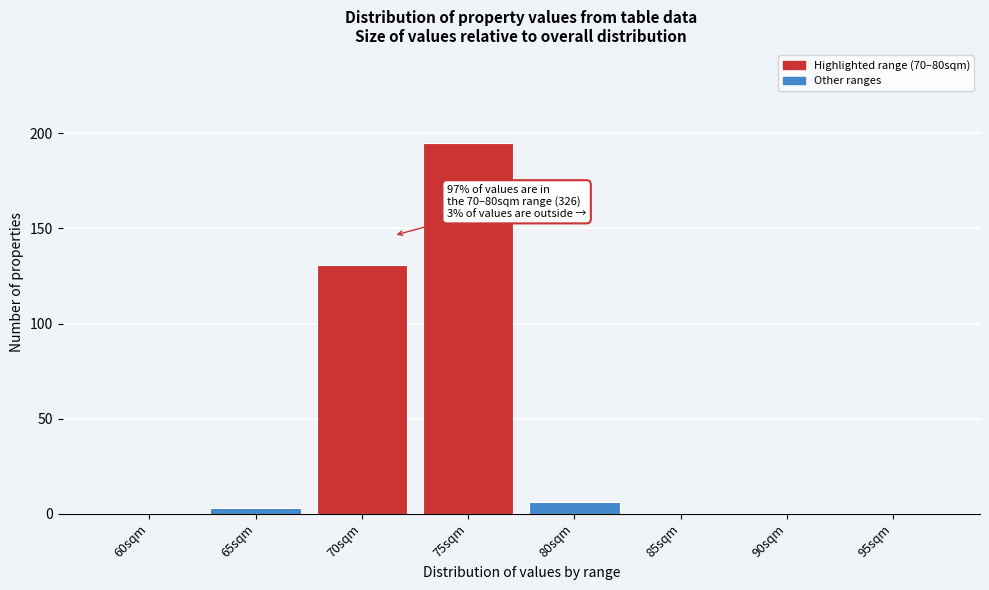

Reading left to right, what are all the values shown in this chart?

60sqm=0	65sqm=3	70sqm=131	75sqm=195	80sqm=6	85sqm=0	90sqm=0	95sqm=0